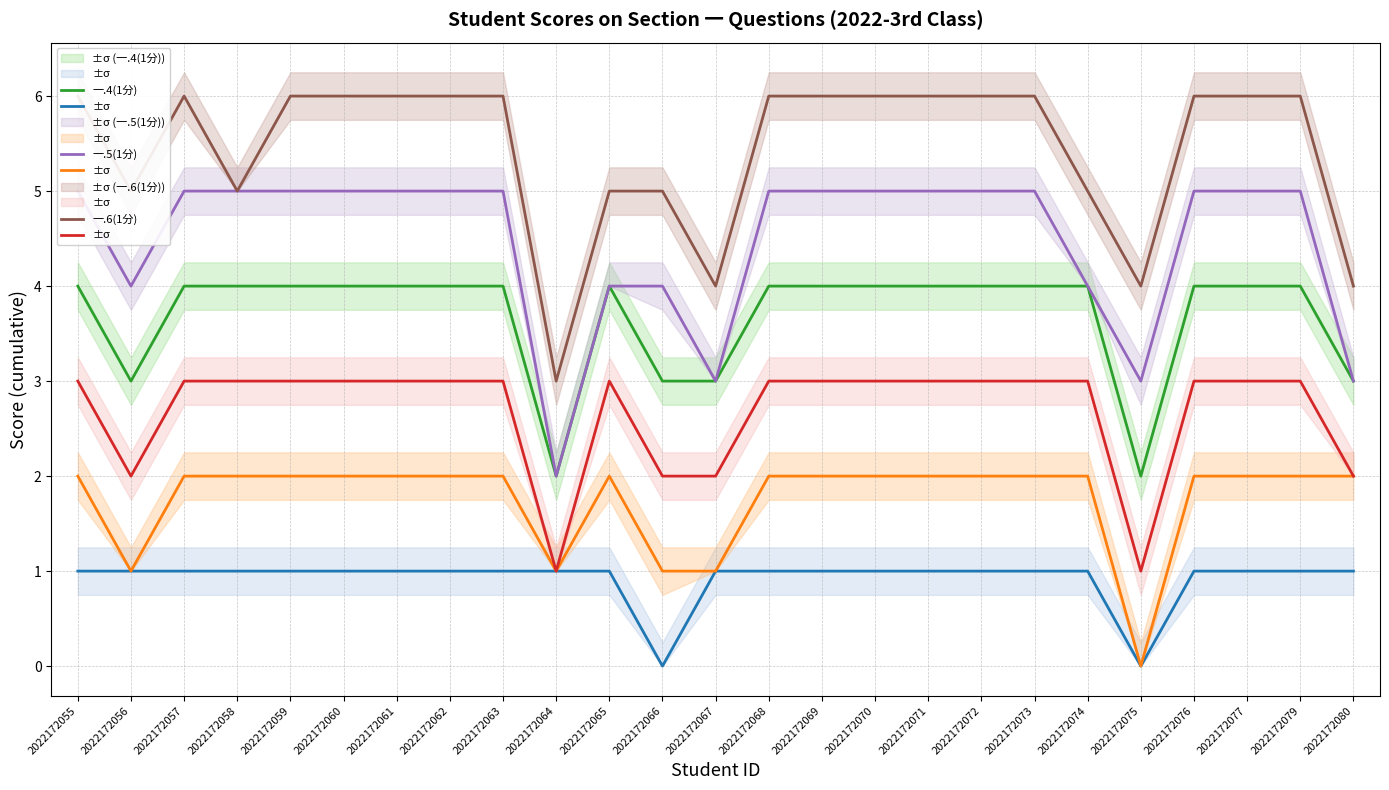

Where is the first local minimum for 一.5(1分)?

2022172056